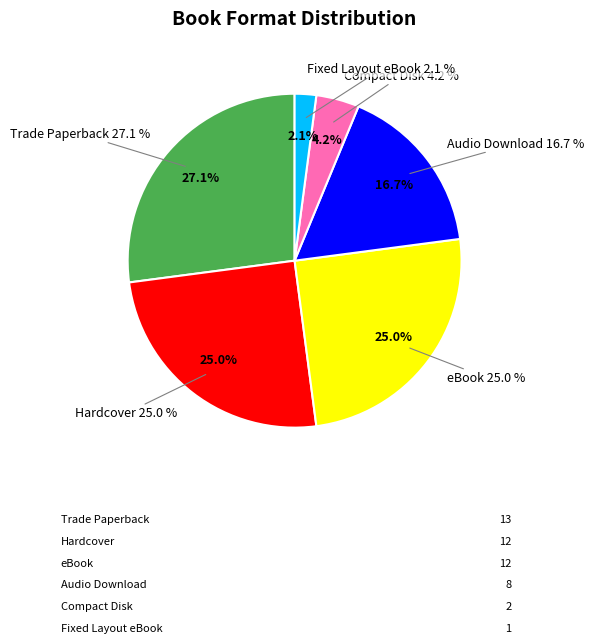

What is the smallest slice in the pie chart?

Fixed Layout eBook